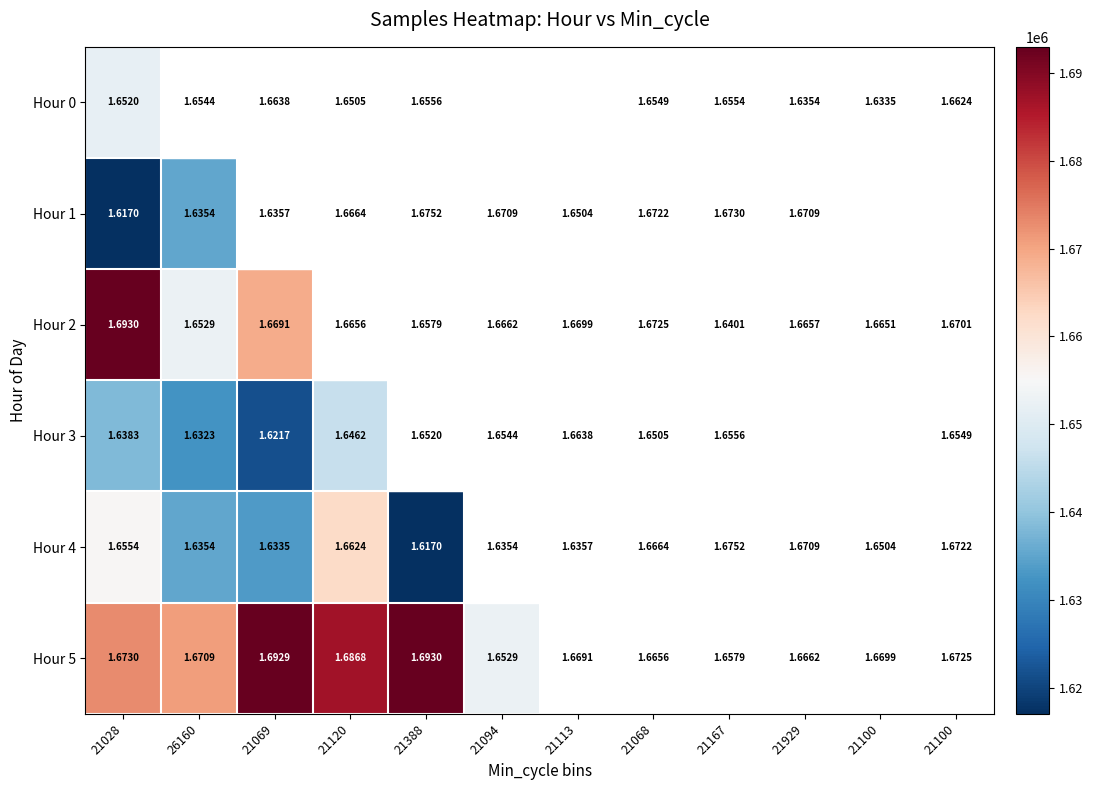

How many data points does each series have?

12